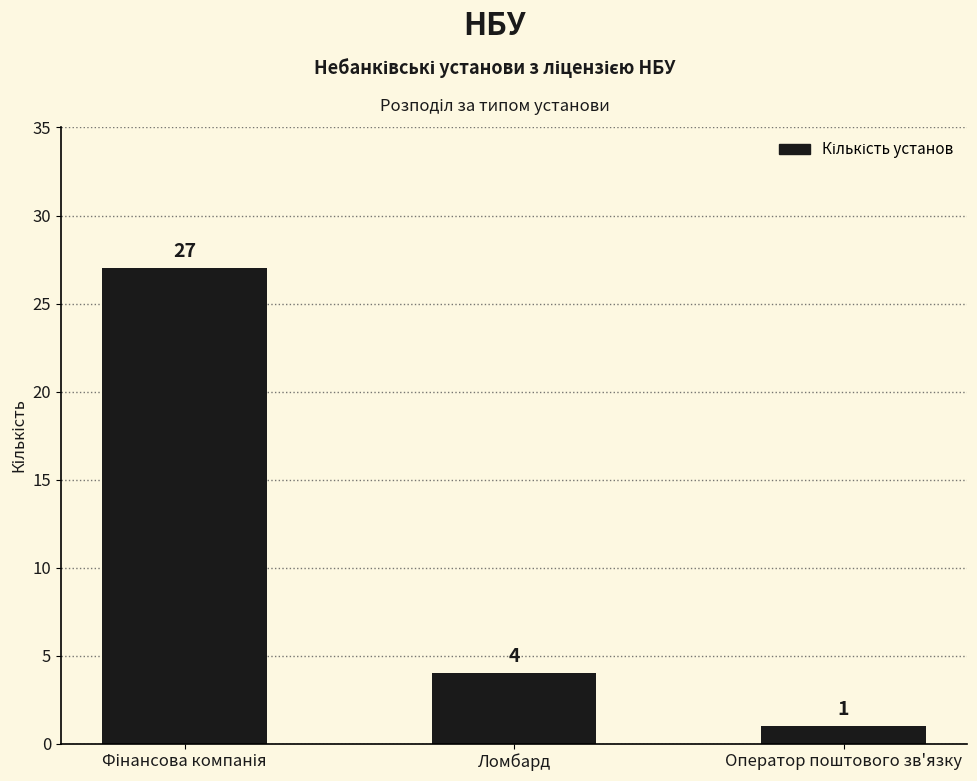

Between Оператор поштового зв'язку and Ломбард, which is larger?

Ломбард